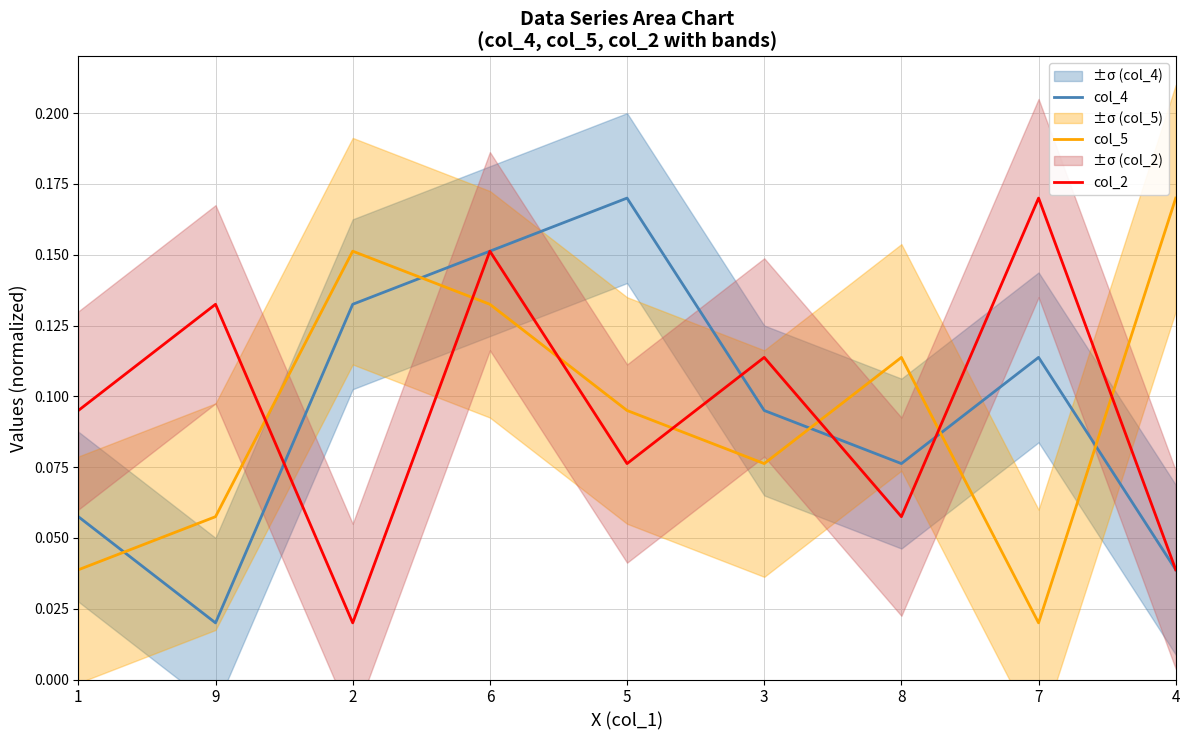

At which category is the sum across all series the highest?

6